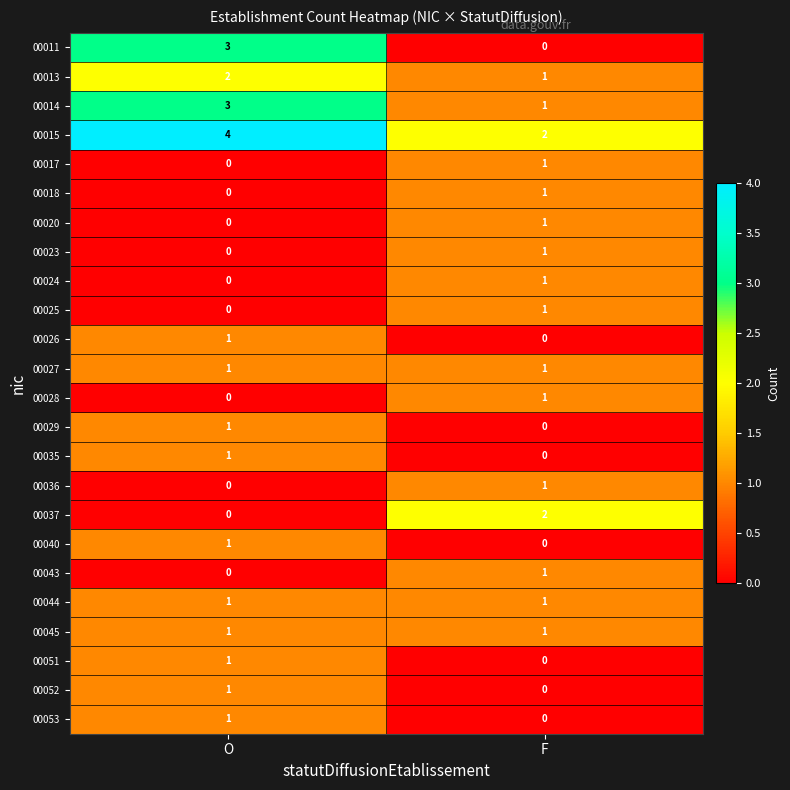

Which series has the widest spread of values?

00011